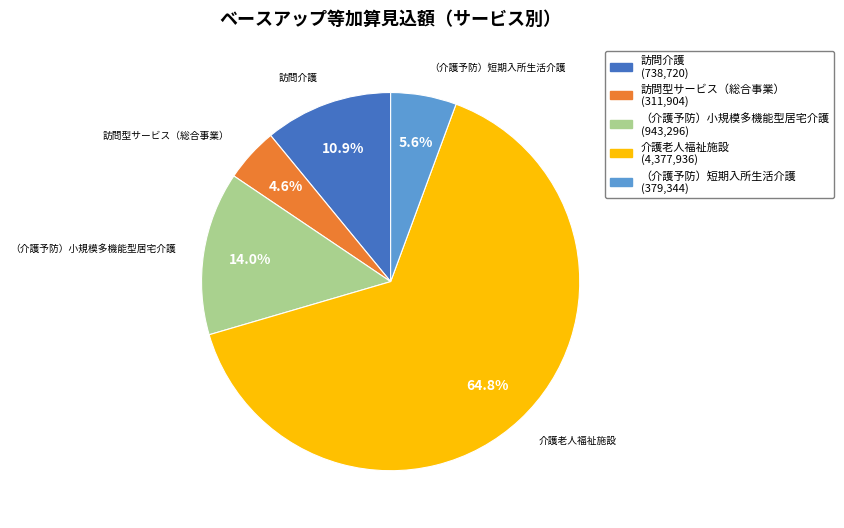

Does 介護老人福祉施設 account for over 50% of the chart?

Yes